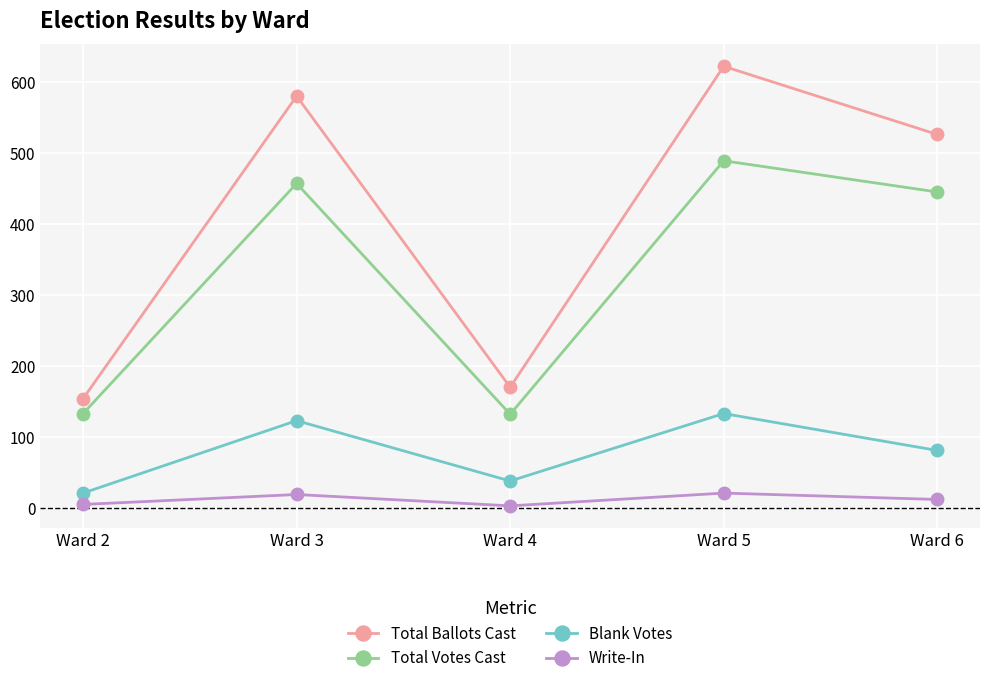

What is the difference between the Write-In values at Ward 5 and Ward 4?

18